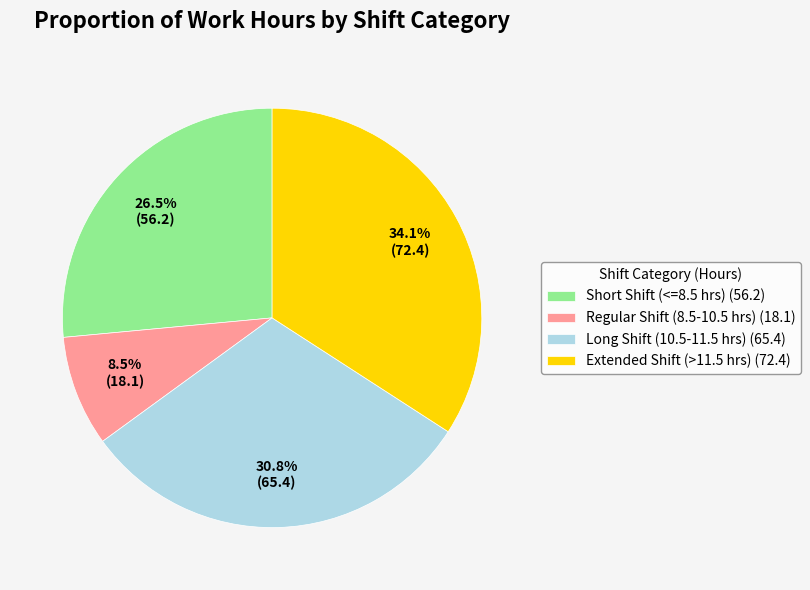

Rank the categories by value from highest to lowest.

Extended Shift (>11.5 hrs) (72.4), Long Shift (10.5-11.5 hrs) (65.4), Short Shift (<=8.5 hrs) (56.2), Regular Shift (8.5-10.5 hrs) (18.1)